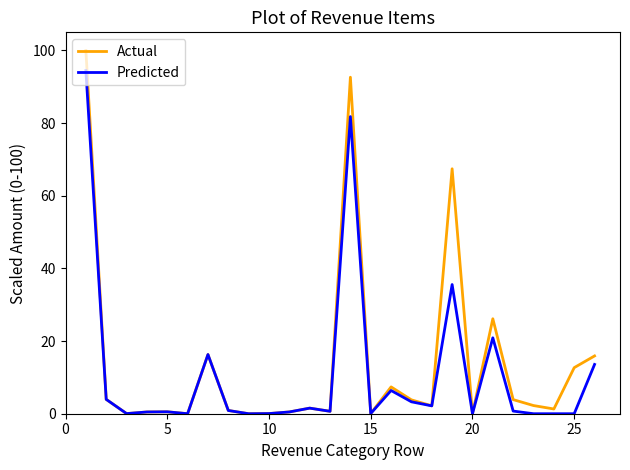

List the series in order of their peak value, lowest first.

Predicted, Actual